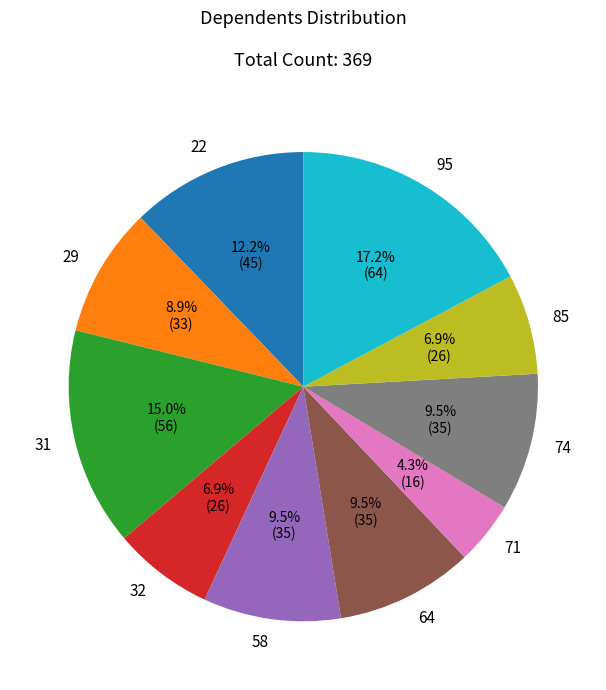

Is 31 the majority of the pie?

No